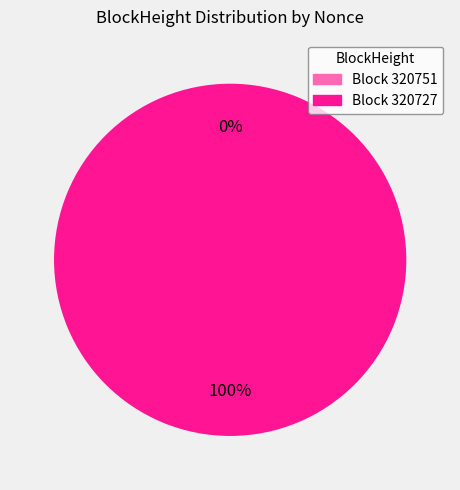

Rank the categories by value from lowest to highest.

320751, 320727